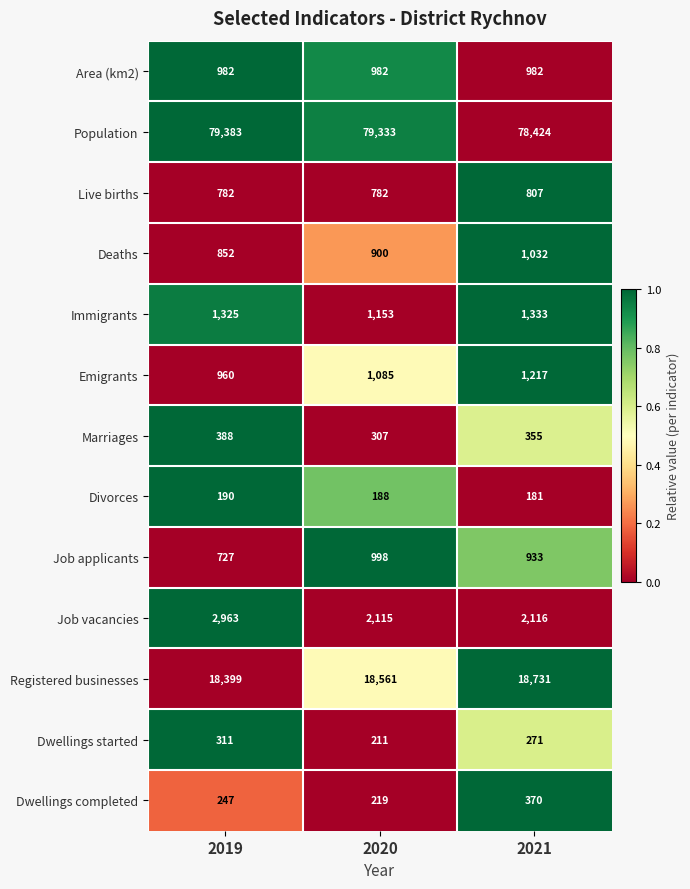

List the series in order of their peak value, lowest first.

Divorces, Dwellings started, Dwellings completed, Marriages, Live births, Area (km2), Job applicants, Deaths, Emigrants, Immigrants, Job vacancies, Registered businesses, Population